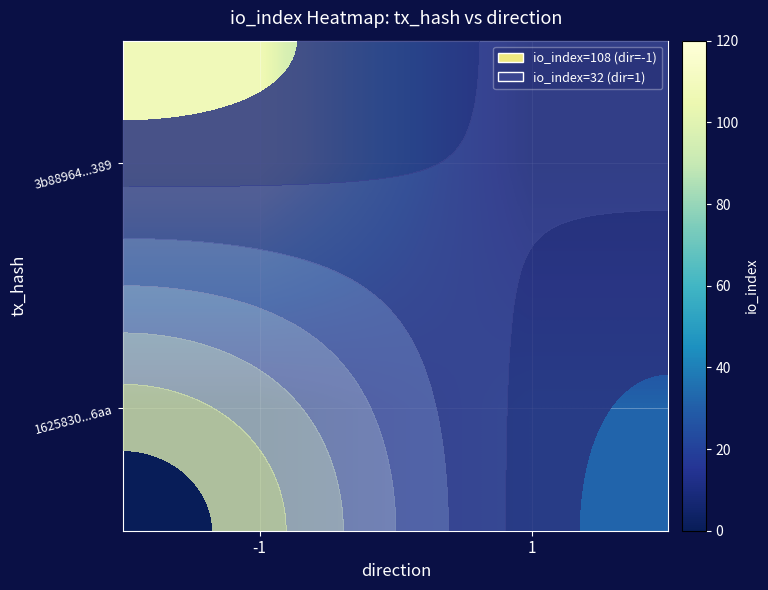

Rank the series by their maximum value, from highest to lowest.

row_0, row_1